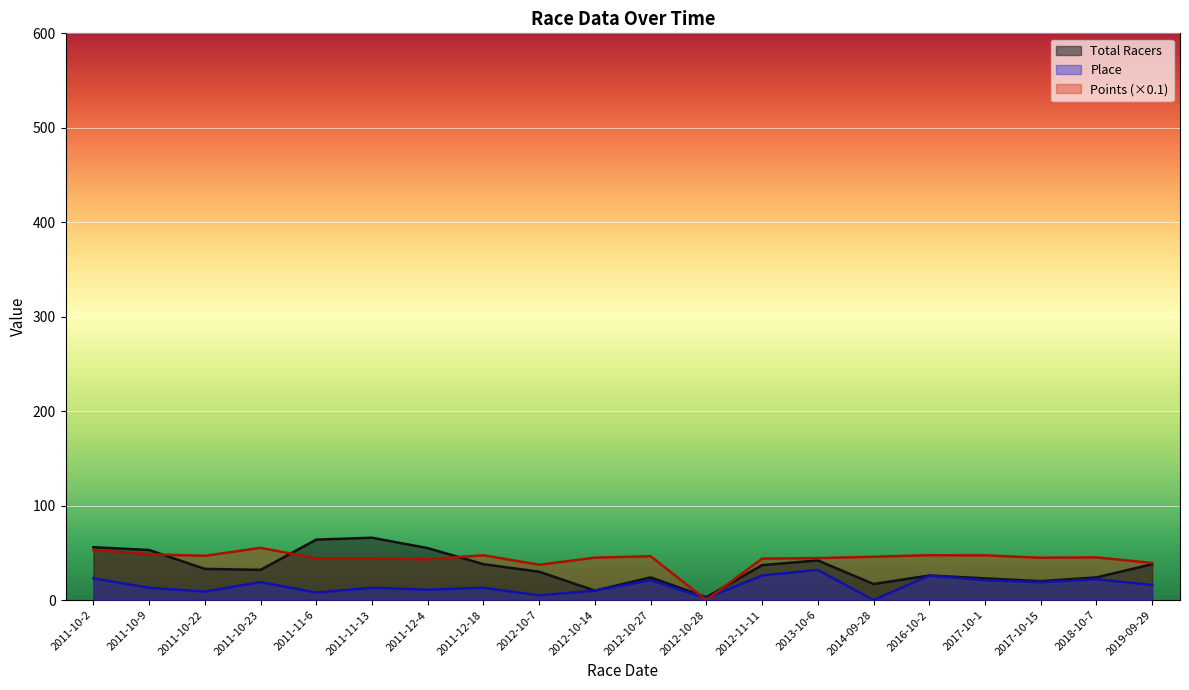

Which series has the largest total across all categories?

Points (×0.1)